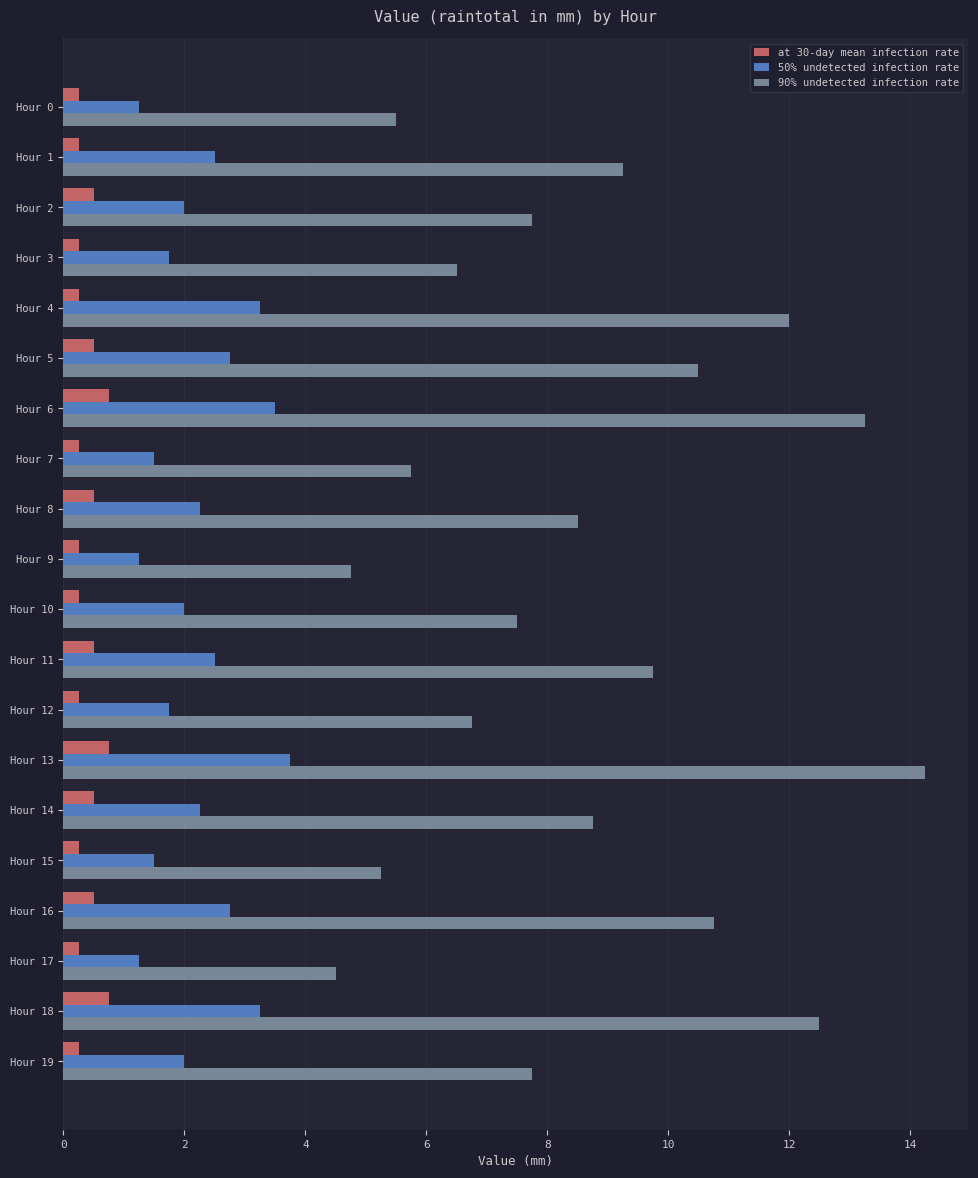

At which category is the sum across all series the highest?

Hour 13